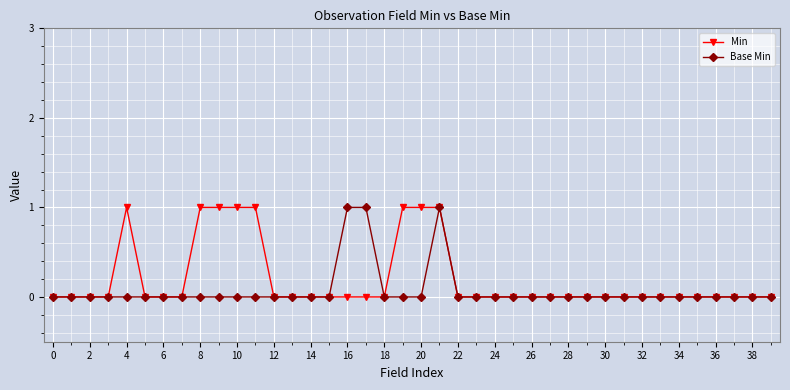

True or false: Min has more than 0 interior local peaks.

True